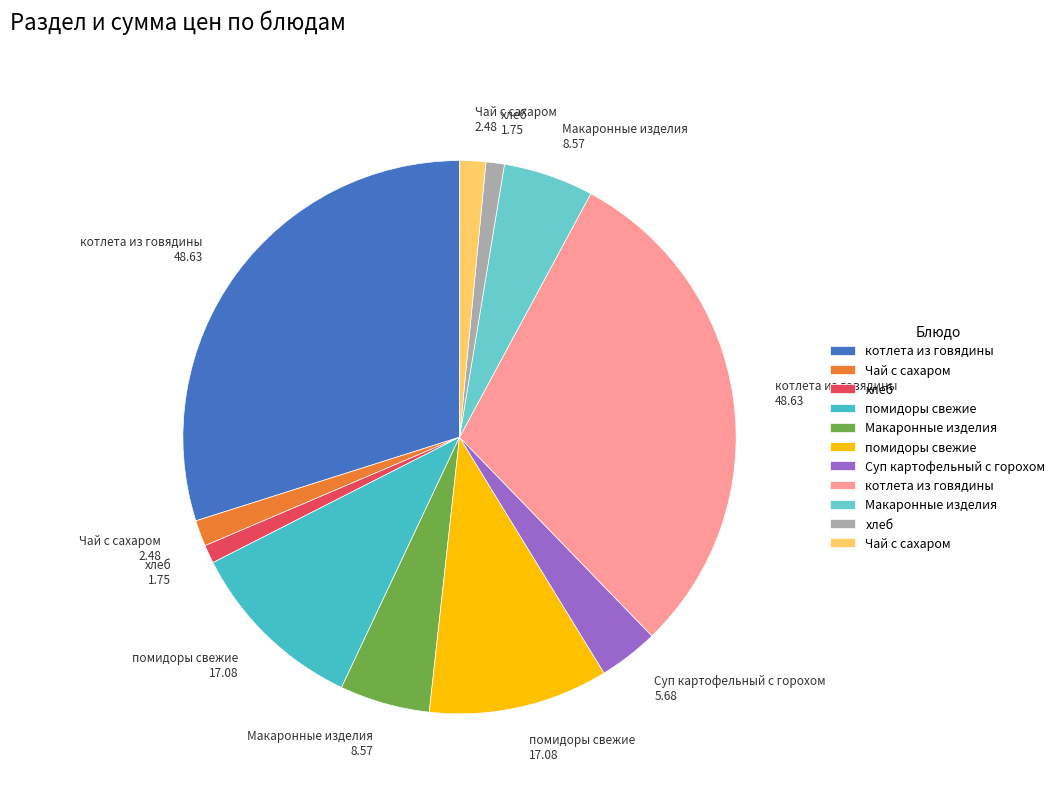

How many segments does this pie chart have?

11